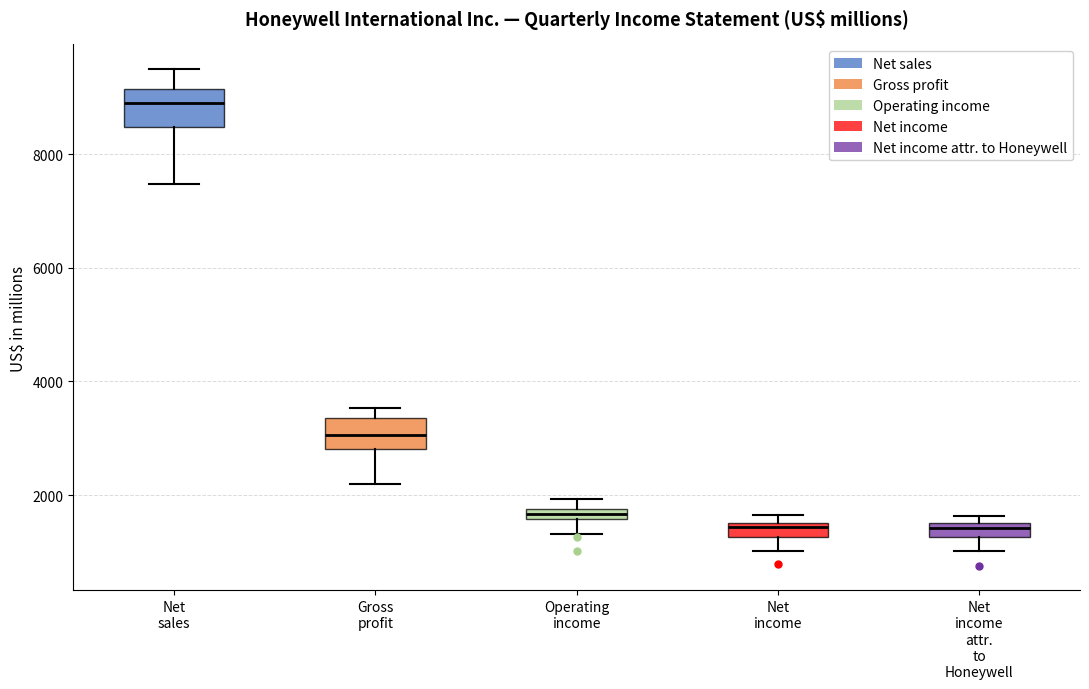

Where does the lower whisker of the box for Net sales end on the y-axis? The values are not printed on the chart, so give them approximately, as read against the axis.

7400